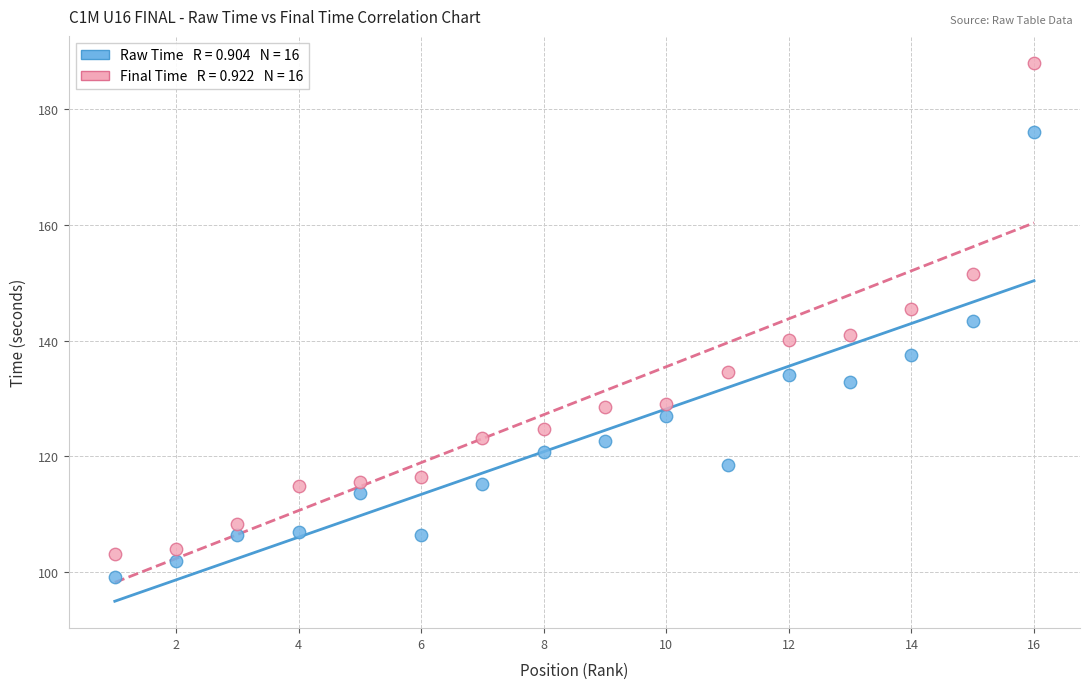

Across all data points, what is the range of X values (max minus min)?

15.0